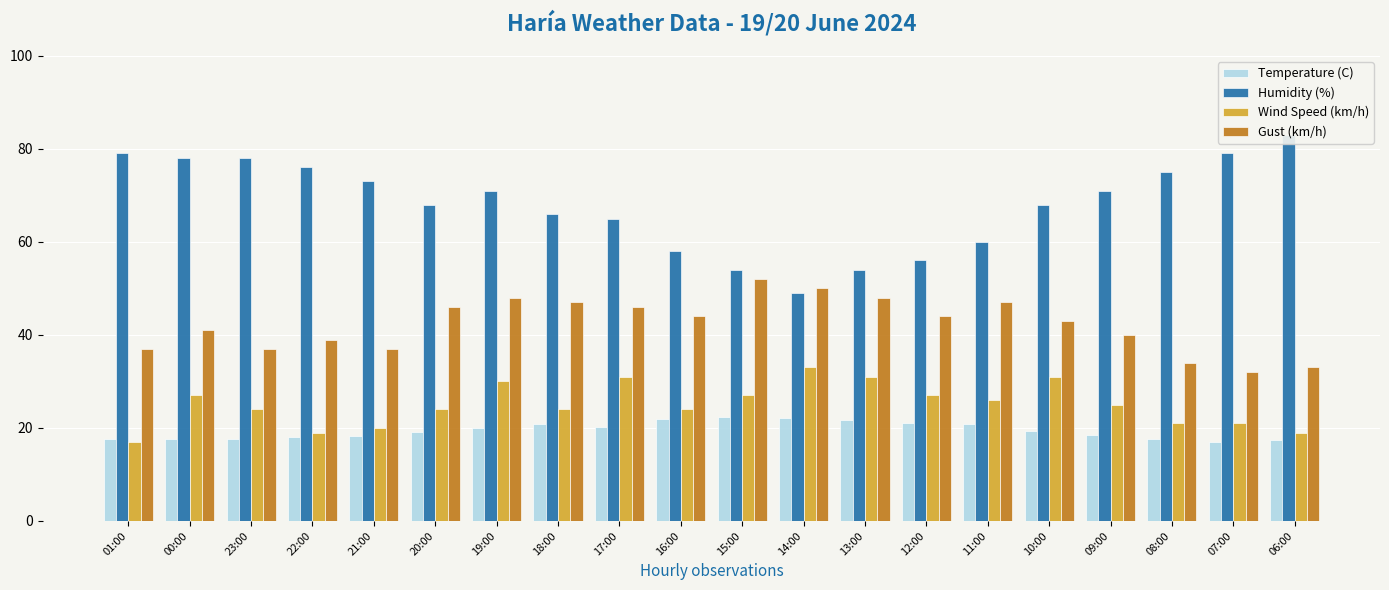

Rank the categories by Wind Speed (km/h) value from lowest to highest.

01:00, 22:00, 06:00, 21:00, 08:00, 07:00, 23:00, 20:00, 18:00, 16:00, 09:00, 11:00, 00:00, 15:00, 12:00, 19:00, 17:00, 13:00, 10:00, 14:00